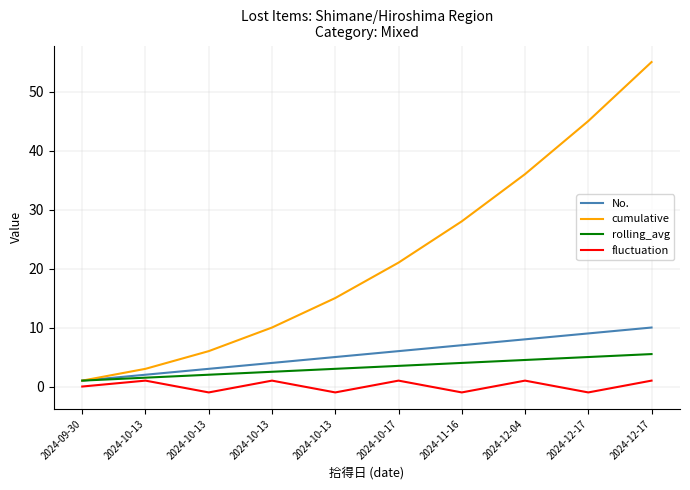

What are all the series names shown in the legend?

No., cumulative, rolling_avg, fluctuation